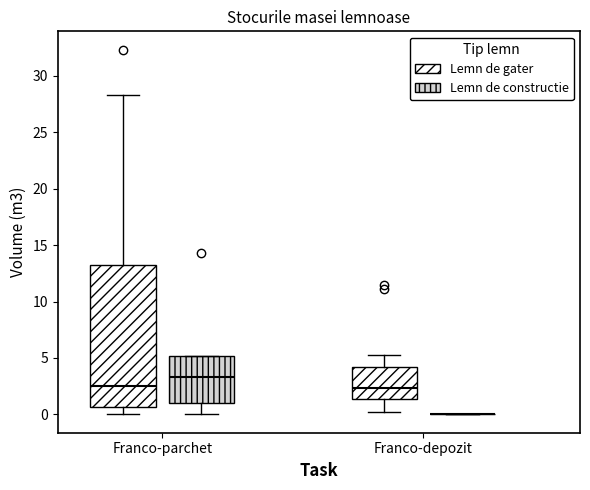

Reading left to right, read every box against the y-axis: the position of its median line, the range the box covers, and the ends of its whiskers. The values are not printed on the chart, so give them approximately, as read against the axis.

Franco-parchet (Lemn de gater): median 2.5, box 0.5 to 13.0, whiskers 0.0 to 28.5
Franco-parchet (Lemn de constructie): median 3.5, box 1.0 to 5.0, whiskers 0.0 to 5.0
Franco-depozit (Lemn de gater): median 2.5, box 1.5 to 4.0, whiskers 0.0 to 5.5
Franco-depozit (Lemn de constructie): box collapsed to a line at 0.0, whiskers 0.0 to 0.0